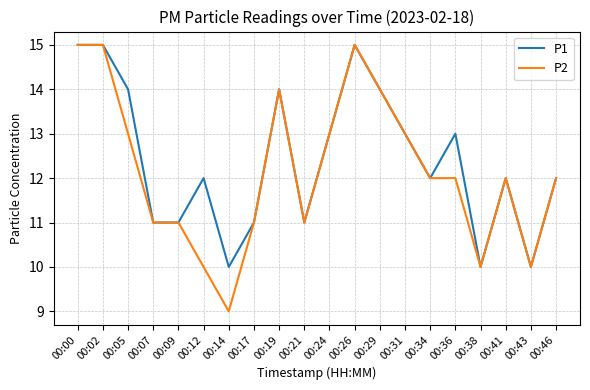

Is the value of P1 at 00:31 greater than the value of P2 at 00:29?

No